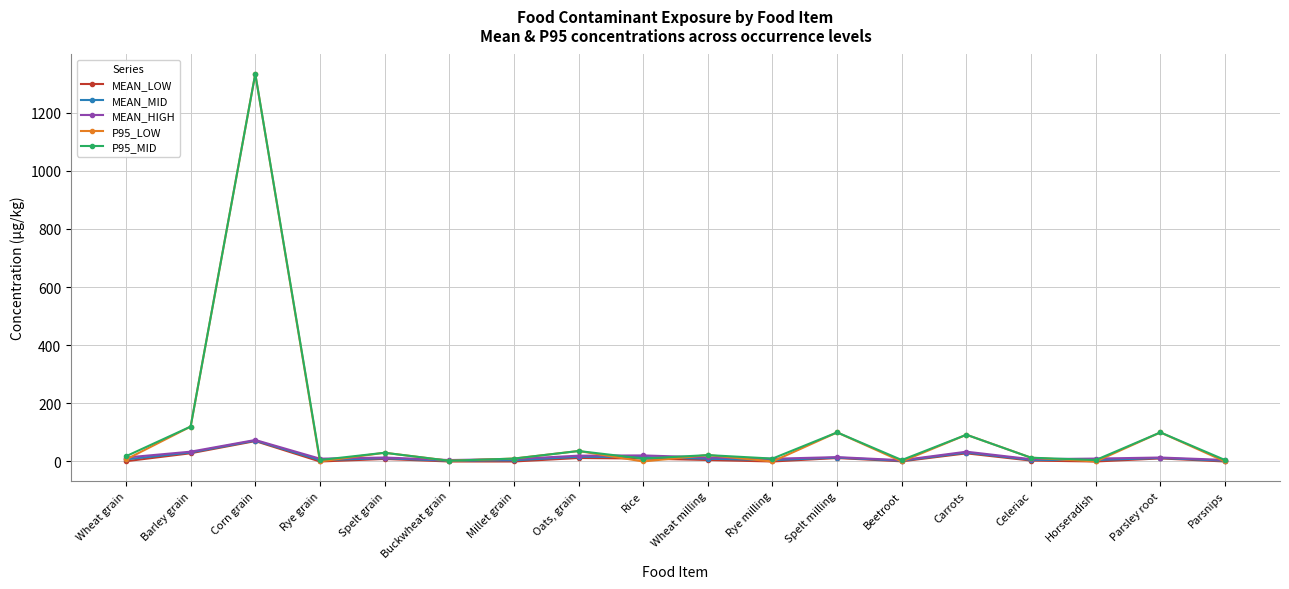

The value of P95_LOW at Barley grain is 120.0. True or false?

True